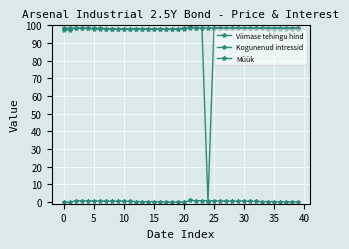

How many series are shown in this chart?

3